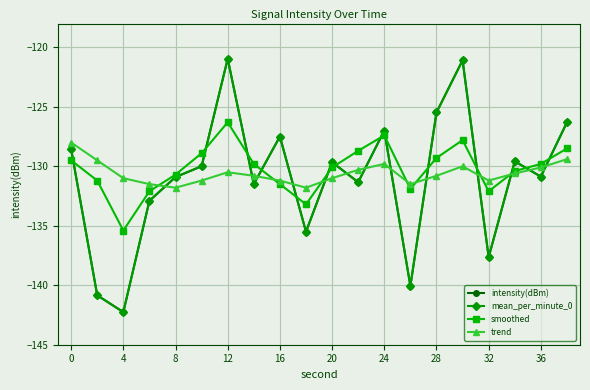

Reading left to right, list all the values displayed in this chart.

intensity(dBm): -128.6	-140.8	-142.3	-132.9	-130.9	-130.0	-121.0	-131.5	-127.5	-135.5	-129.7	-131.3	-127.0	-140.1	-125.5	-121.1	-137.6	-129.6	-130.9	-126.3
mean_per_minute_0: -128.6	-140.8	-142.3	-132.9	-130.9	-130.0	-121.0	-131.5	-127.5	-135.5	-129.7	-131.3	-127.0	-140.1	-125.5	-121.1	-137.6	-129.6	-130.9	-126.3
smoothed: -129.5	-131.2	-135.4	-132.1	-130.7	-128.9	-126.3	-129.8	-131.5	-133.2	-130.1	-128.7	-127.4	-131.9	-129.3	-127.8	-132.1	-130.4	-129.8	-128.5
trend: -128.0	-129.5	-131.0	-131.5	-131.8	-131.2	-130.5	-130.8	-131.2	-131.8	-131.0	-130.3	-129.8	-131.5	-130.8	-130.0	-131.2	-130.6	-130.1	-129.4